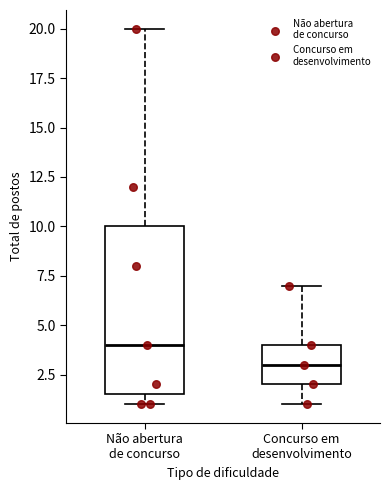

Comparing the boxes themselves (not the whiskers), which one is the tallest?

Não abertura de concurso